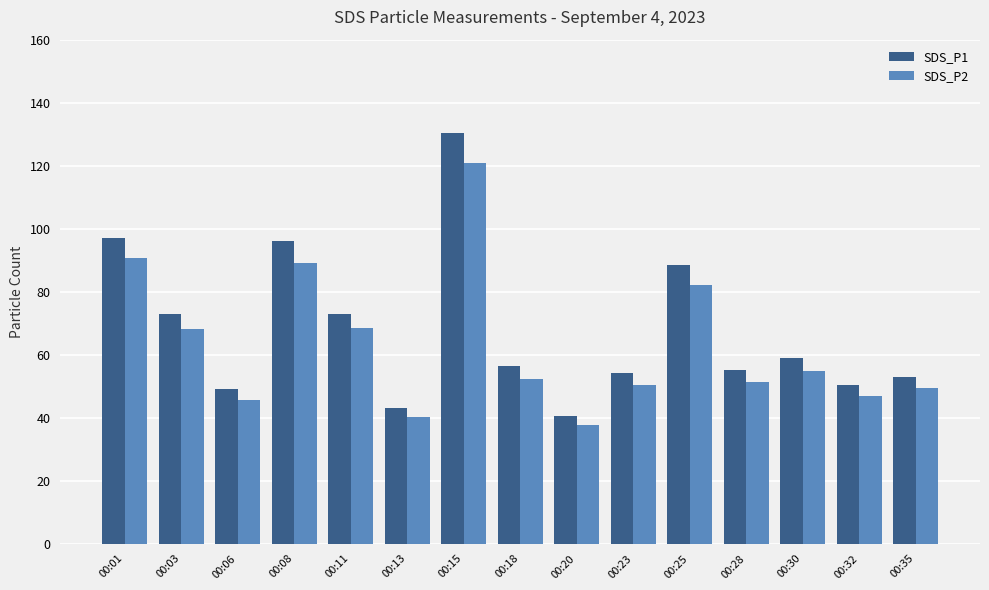

Is it true that SDS_P1 equals 40.5 at 00:20?

True